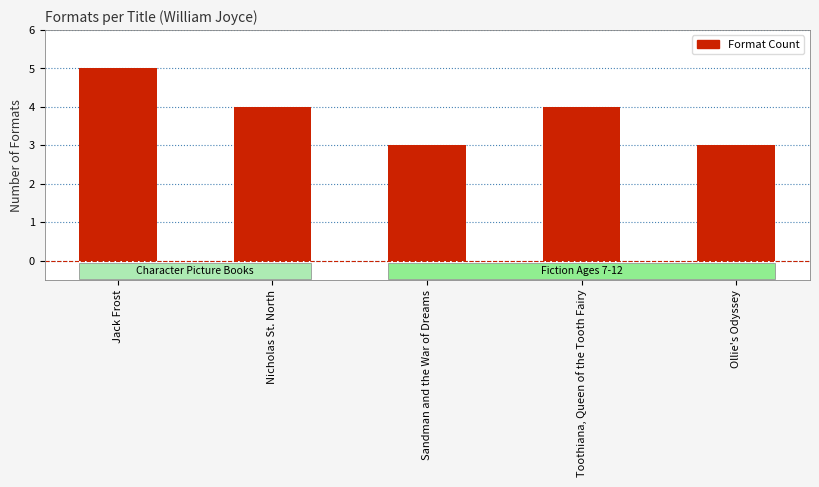

Reading right to left, extract all data points from this chart.

Ollie's Odyssey=3	Toothiana, Queen of the Tooth Fairy=4	Sandman and the War of Dreams=3	Nicholas St. North=4	Jack Frost=5